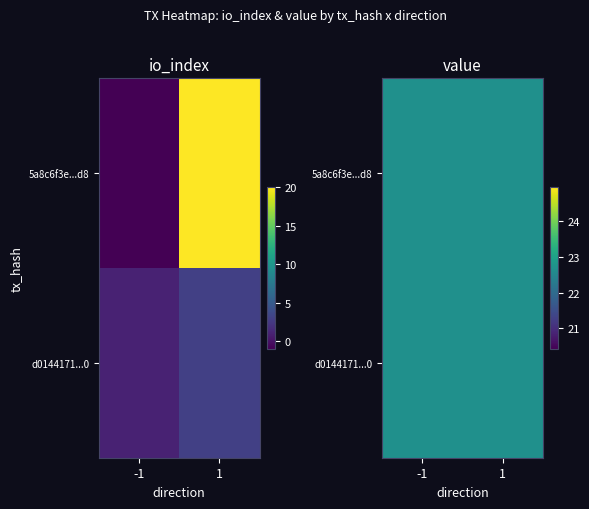

Rank the series at 0 from highest to lowest value.

d0144171af1f477889c089360a08fd6023b0c40, 5a8c6f3e036868c2f3742a2d86950e86e1c91d8